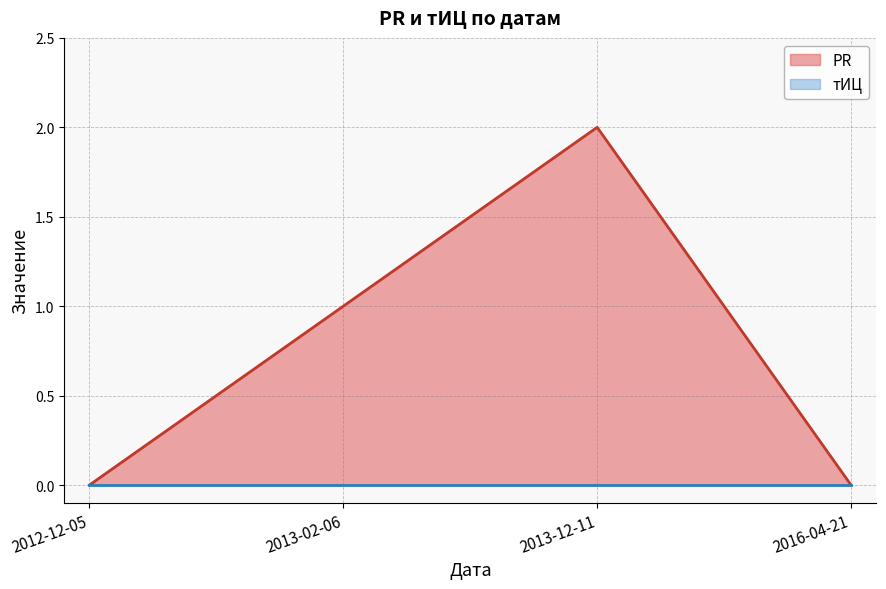

Where is the data nearest to the value 1?

2013-02-06